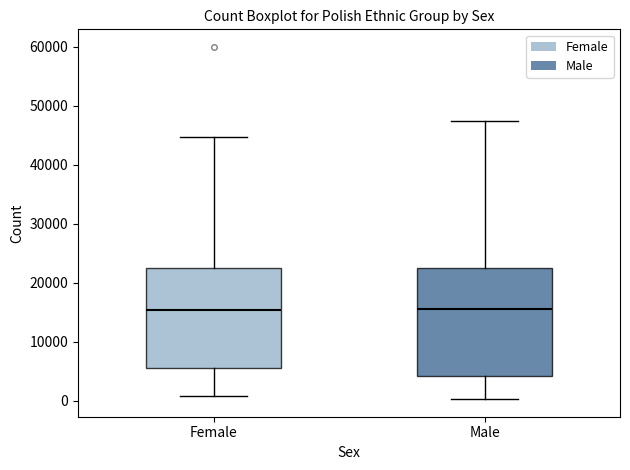

Comparing the boxes themselves (not the whiskers), which one is the tallest?

Male